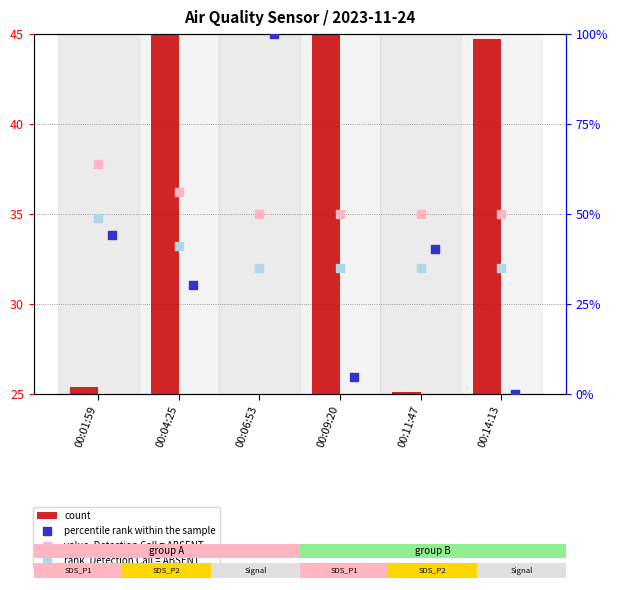

What is the total value across all series at 00:04:25?

172.3